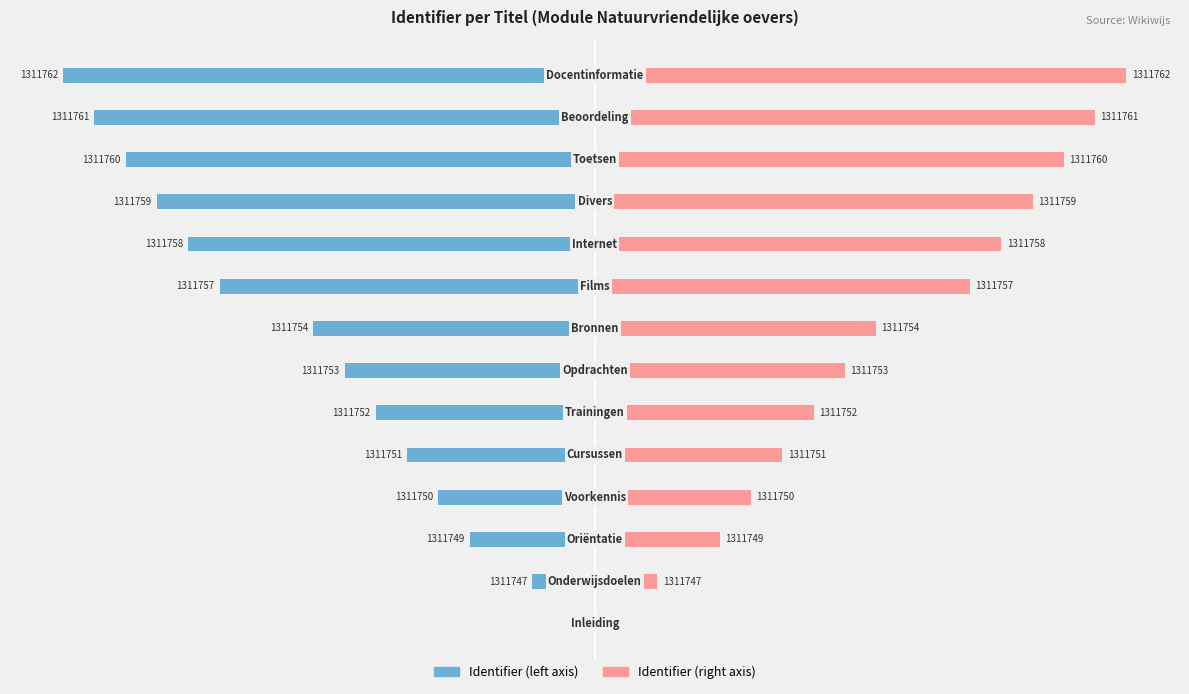

Which series has the largest total across all categories?

Identifier (right)